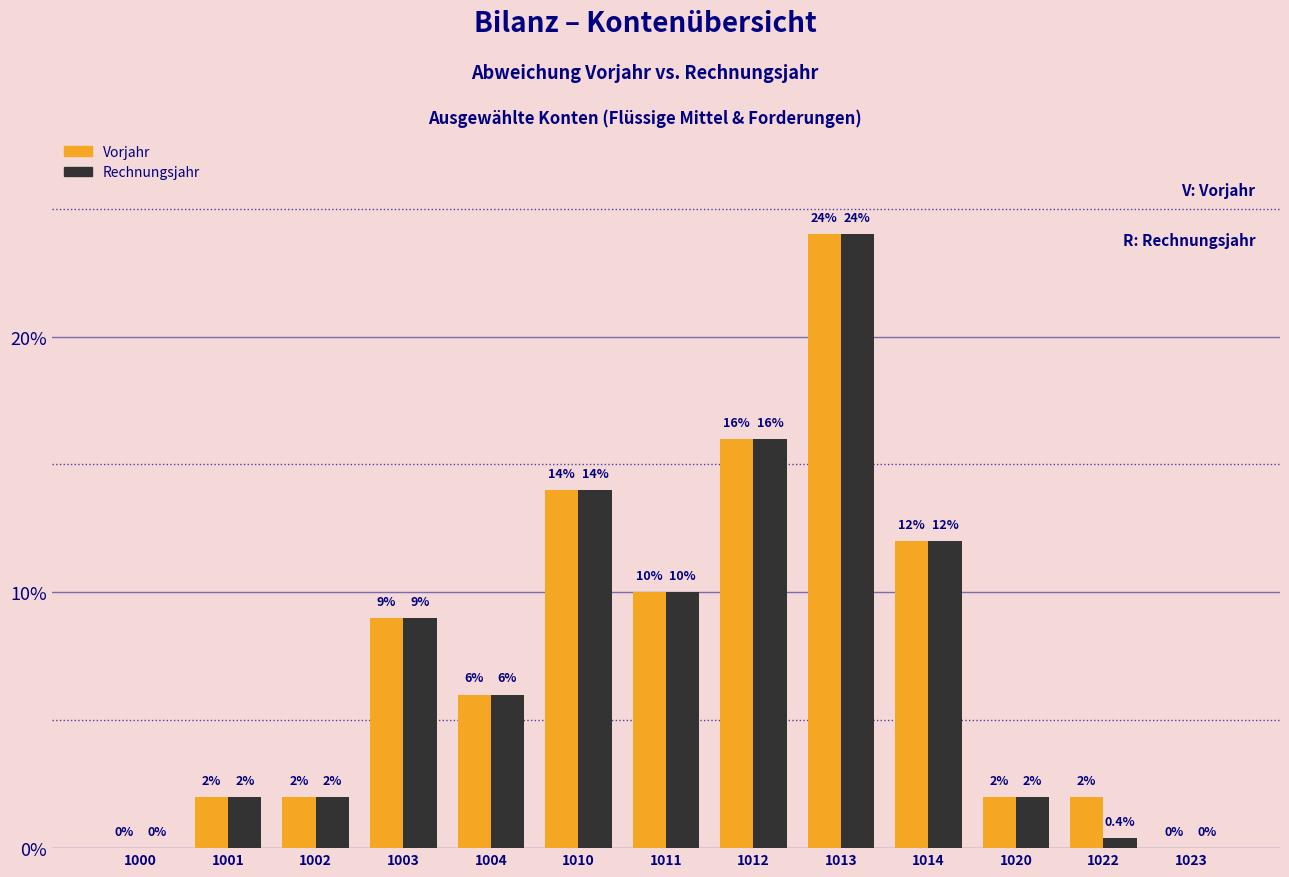

At which label is Vorjahr closest to 12?

1014